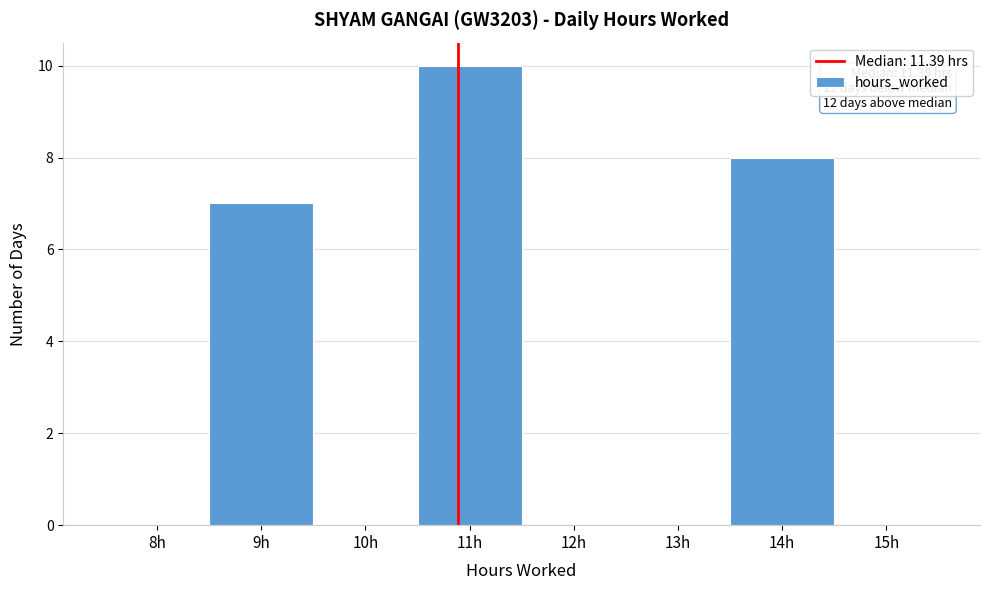

Reading left to right, transcribe all the data shown in this chart.

8h=0	9h=7	10h=0	11h=10	12h=0	13h=0	14h=8	15h=0